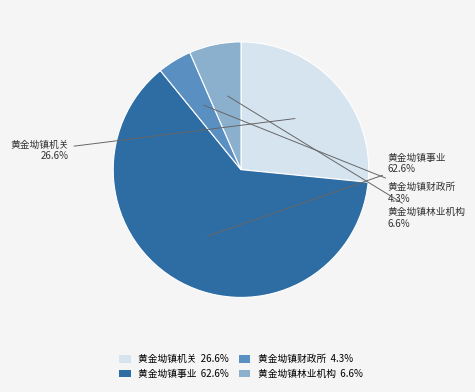

What portion of the pie excludes 黄金坳镇机关?

73.4%